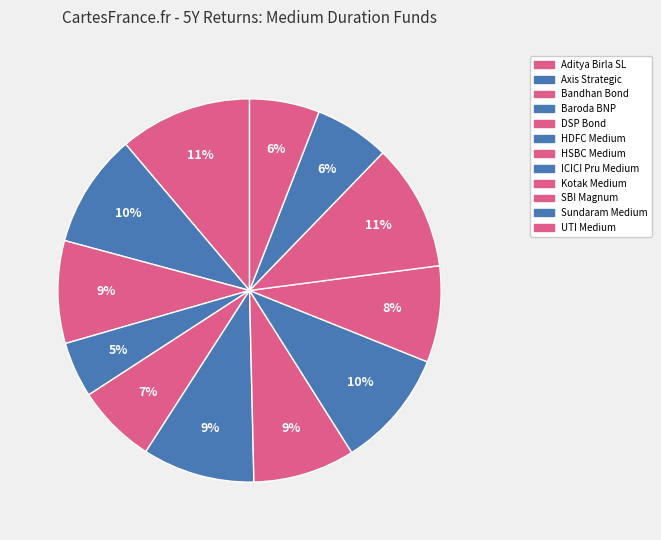

What percentage is the DSP Bond slice, to the nearest percent?

7%